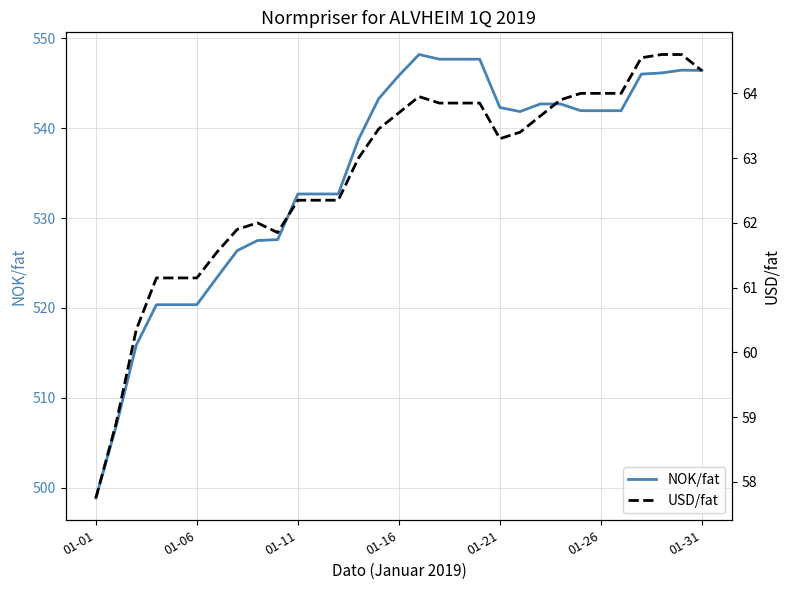

At which label does USD/fat first exceed 63?

14